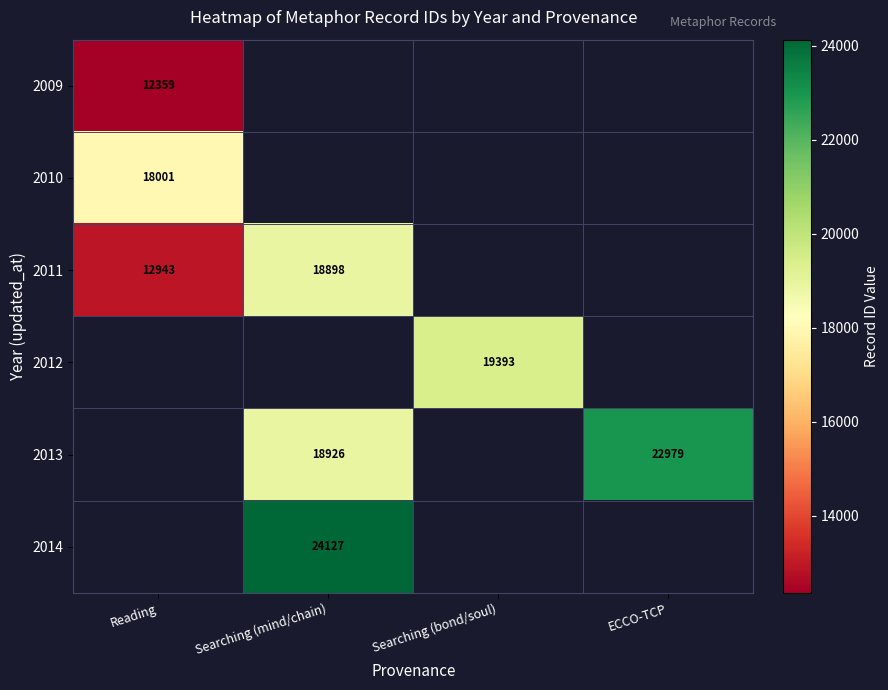

True or false: 2011 has a value of 12943 at Reading.

True